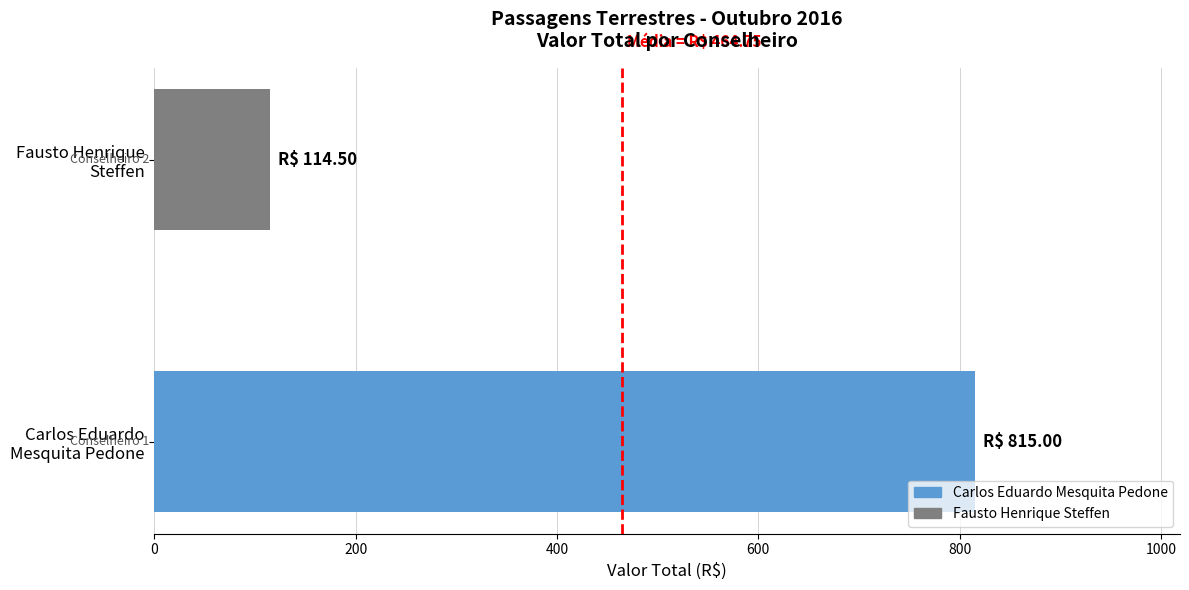

Is it true that the value at Fausto Henrique
Steffen is 196.6?

False